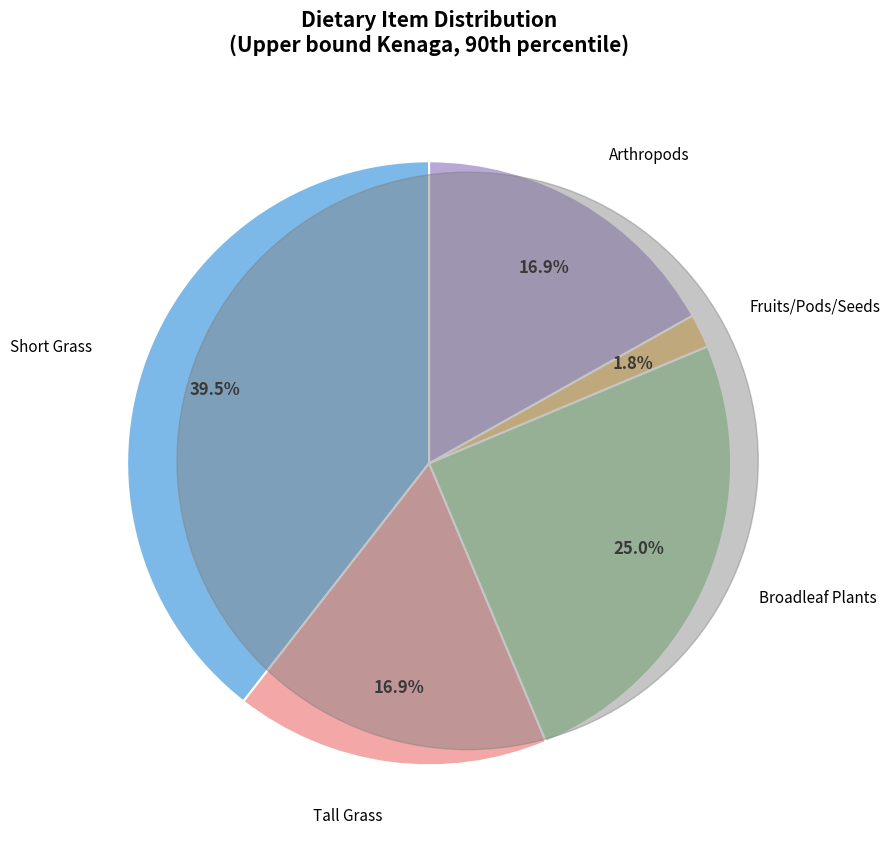

To the nearest percent, what percentage of the pie is Fruits/Pods/Seeds?

2%